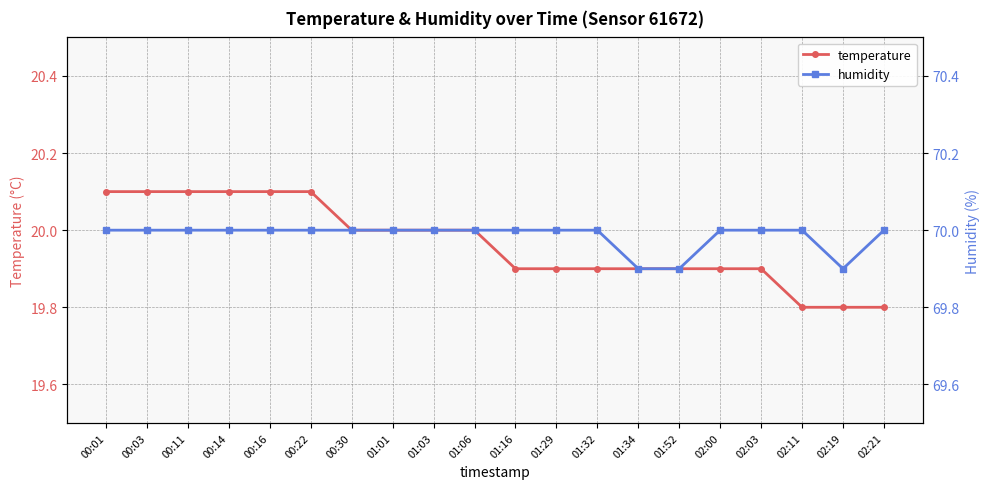

Reading left to right, extract all data points from this chart.

temperature: 20.1	20.1	20.1	20.1	20.1	20.1	20.0	20.0	20.0	20.0	19.9	19.9	19.9	19.9	19.9	19.9	19.9	19.8	19.8	19.8
humidity: 70.0	70.0	70.0	70.0	70.0	70.0	70.0	70.0	70.0	70.0	70.0	70.0	70.0	69.9	69.9	70.0	70.0	70.0	69.9	70.0